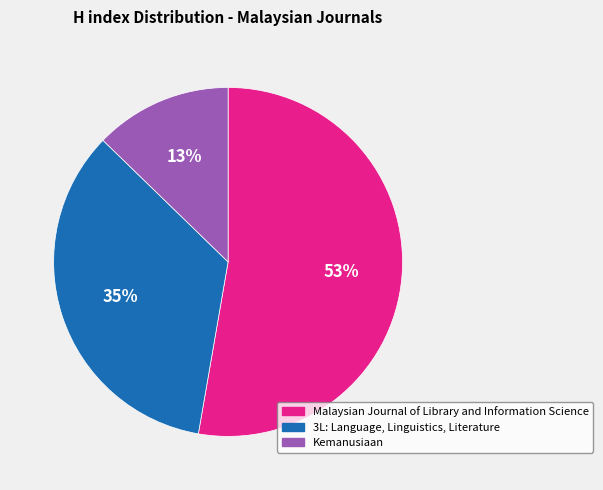

Is there any slice that represents more than half of the pie?

Yes